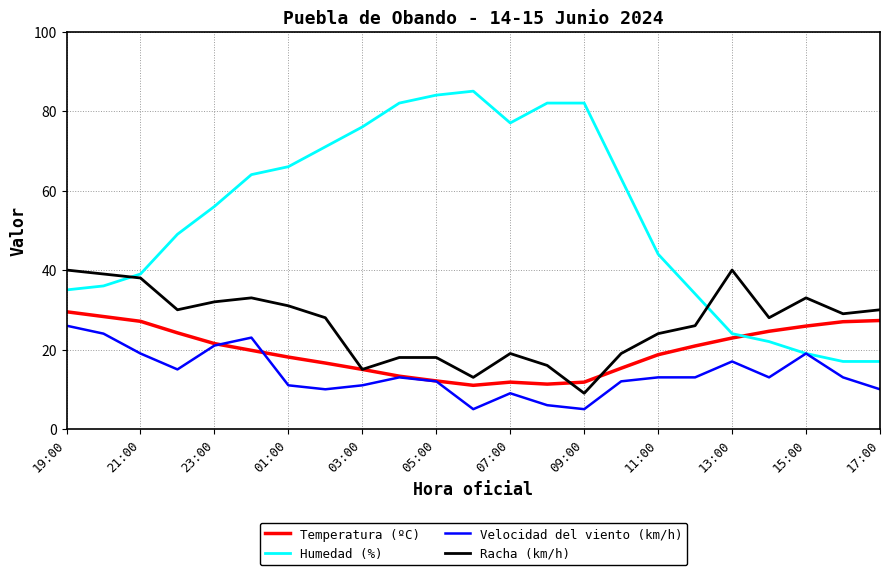

Which series has the largest total across all categories?

Humedad (%)